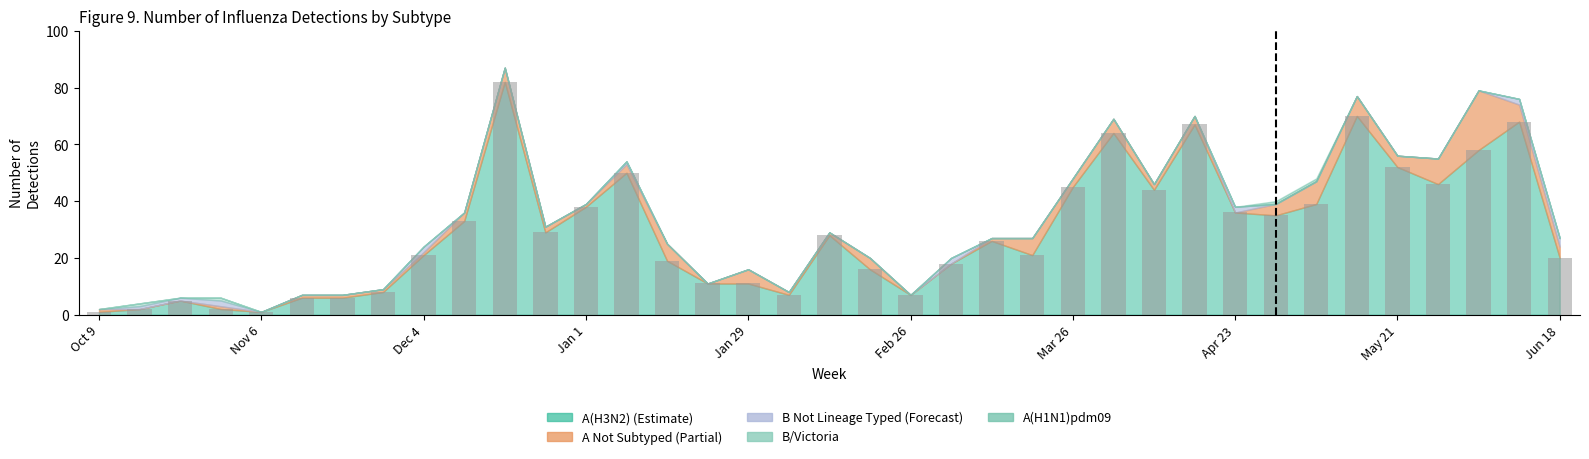

What is the sum of all values?

1092